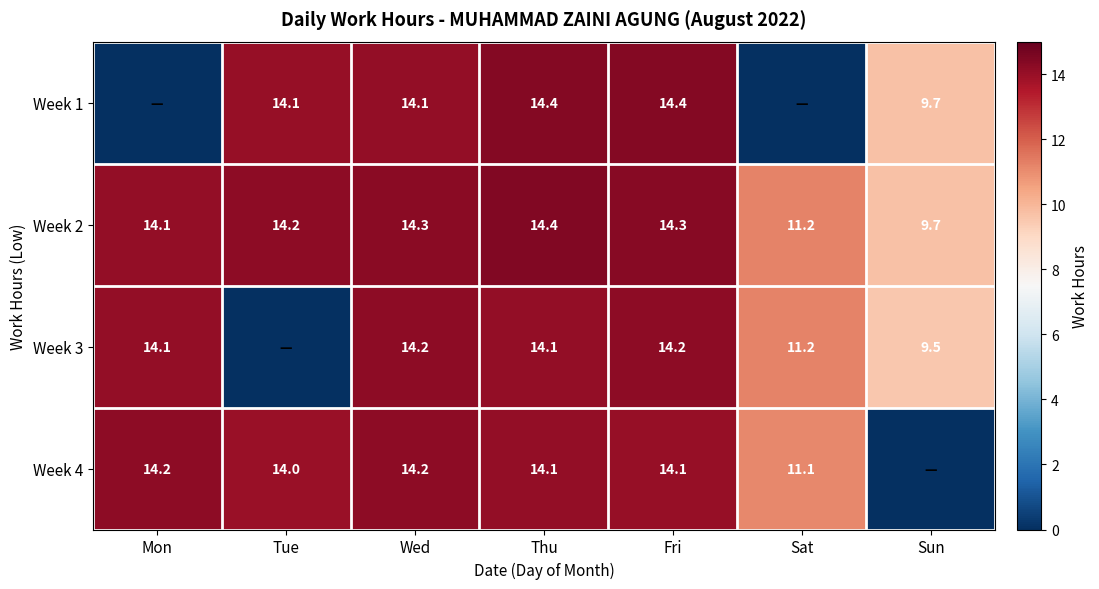

The value of Week 2 at Mon is 14.1. True or false?

True